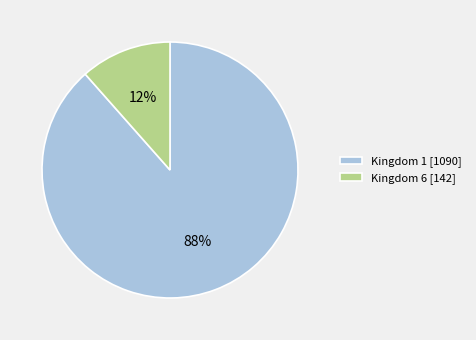

To the nearest percent, what portion does Kingdom 1 represent?

88%